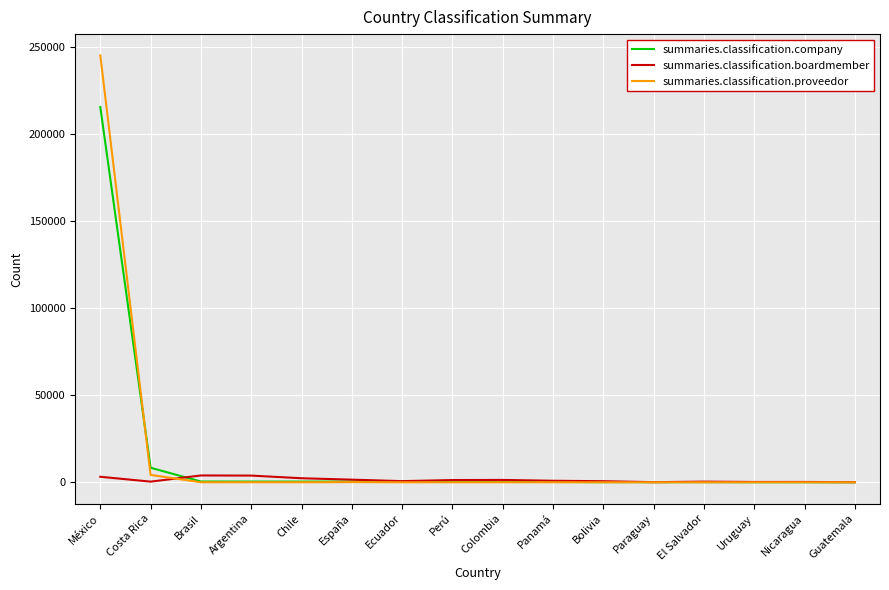

Does the chart have visible grid lines?

Yes